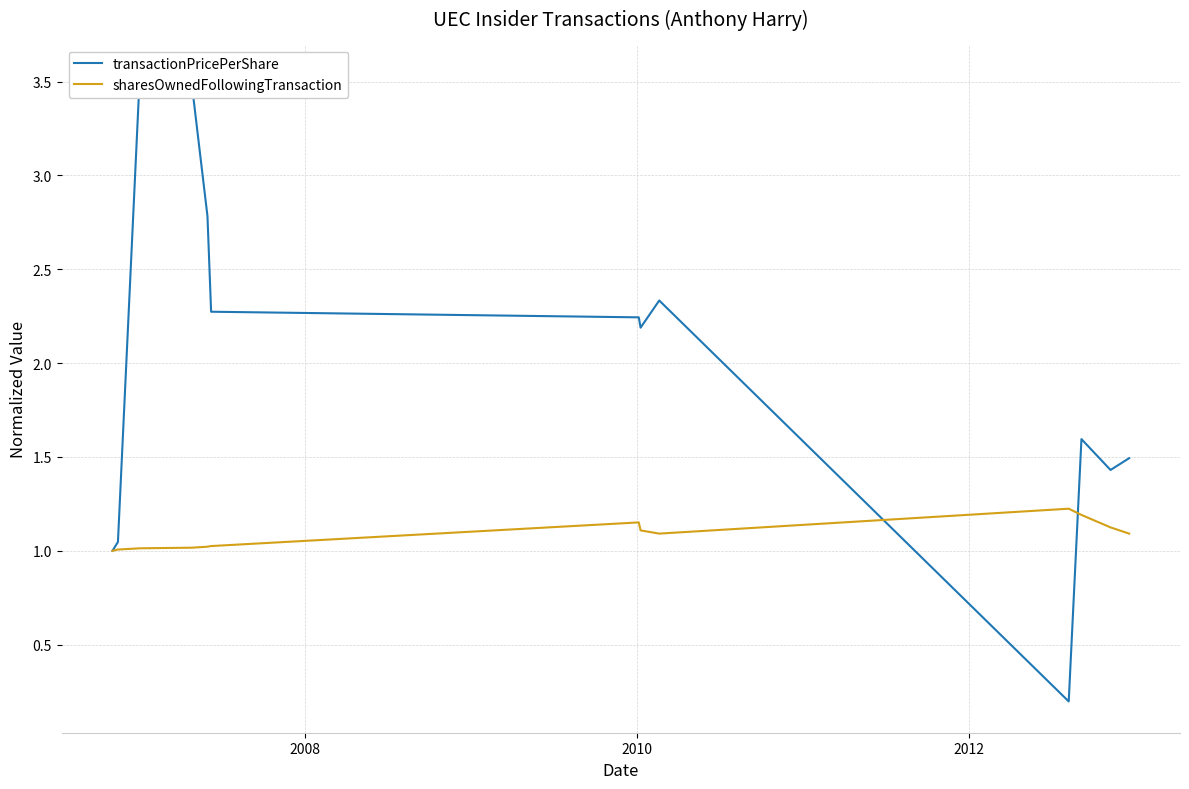

Reading left to right, transcribe all the data shown in this chart.

transactionPricePerShare: 1.0	1.0	3.5	3.5	2.8	2.3	2.2	2.2	2.3	0.2	1.6	1.4	1.5
sharesOwnedFollowingTransaction: 1.0	1.0	1.0	1.0	1.0	1.0	1.2	1.1	1.1	1.2	1.2	1.1	1.1